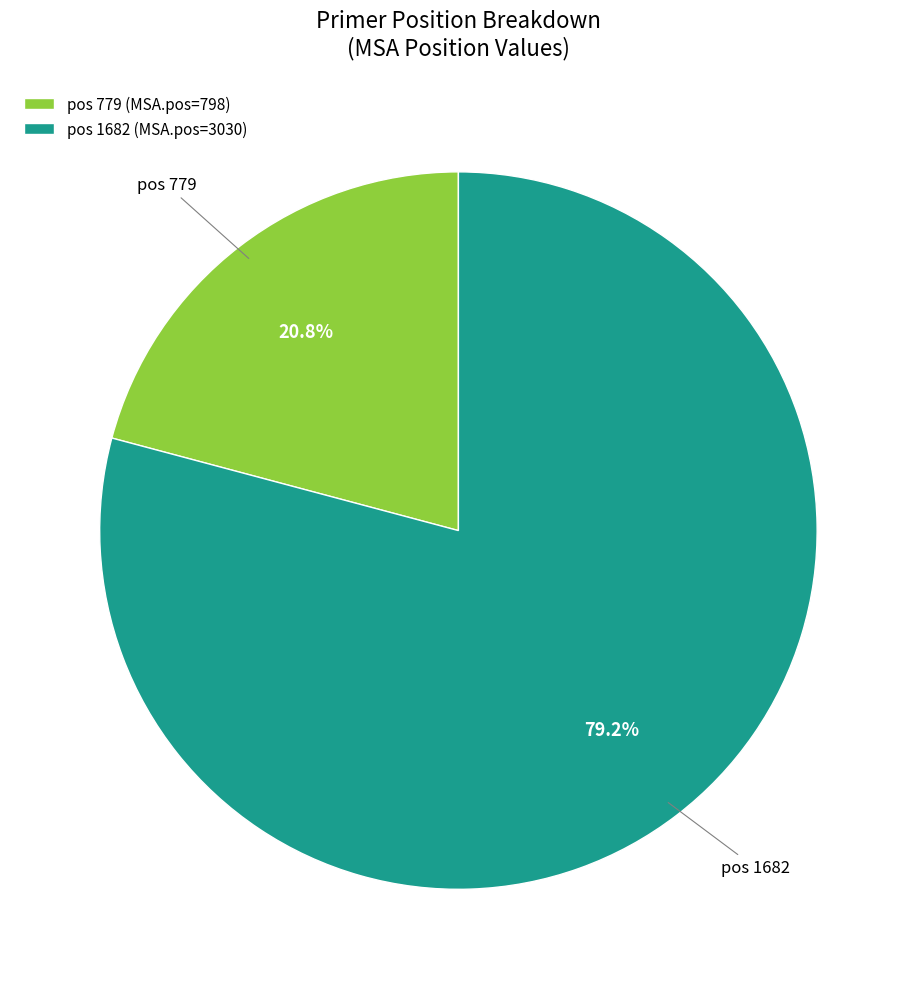

Approximately how many times larger is the value at pos 779 compared to pos 1682?

0.3